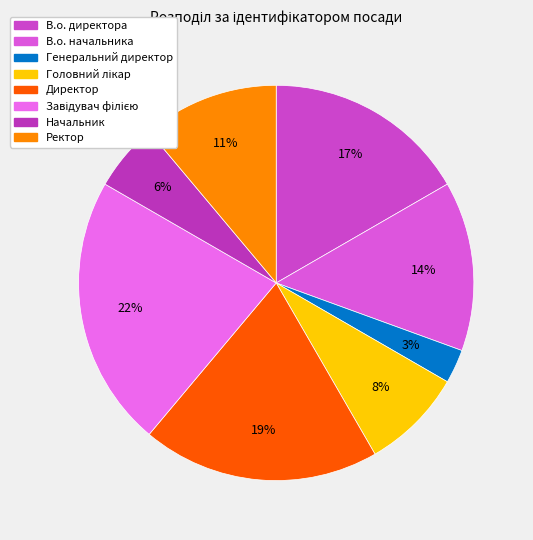

To the nearest percent, what is the average slice percentage?

12%